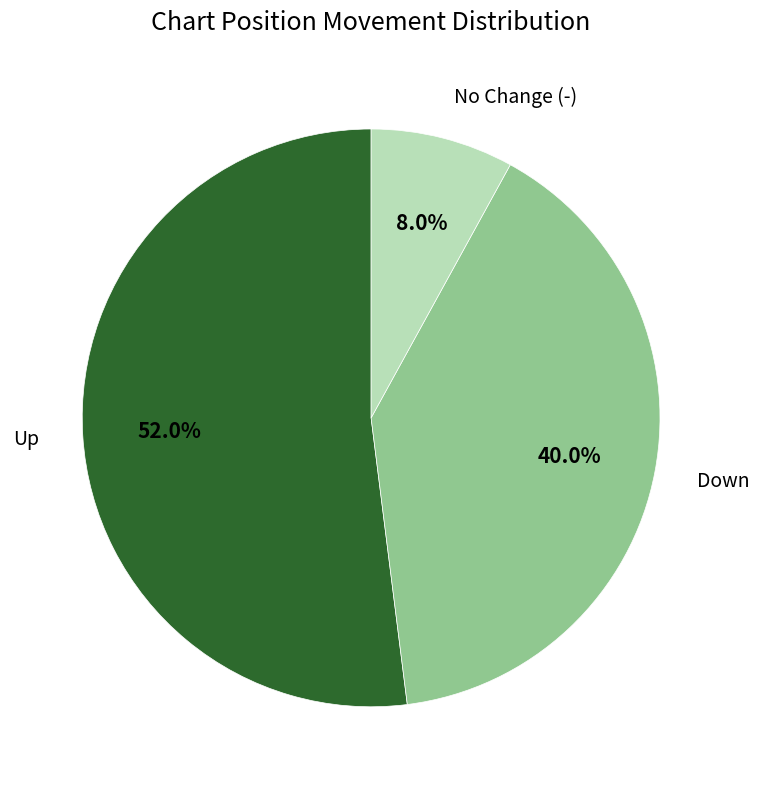

Is there any slice that represents more than half of the pie?

Yes